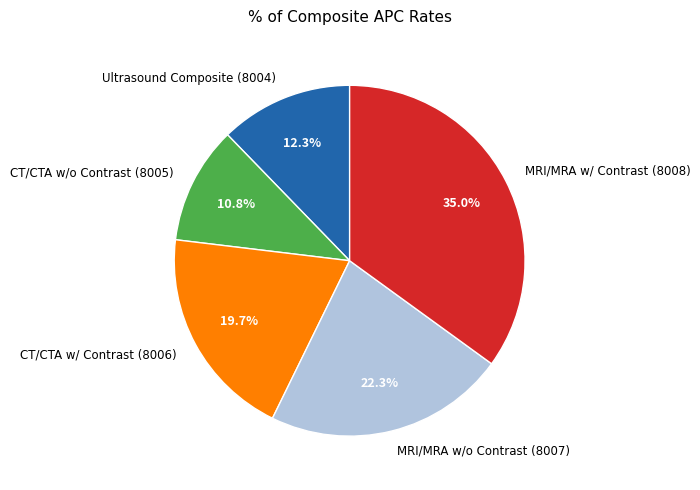

Does any single category account for the majority?

No